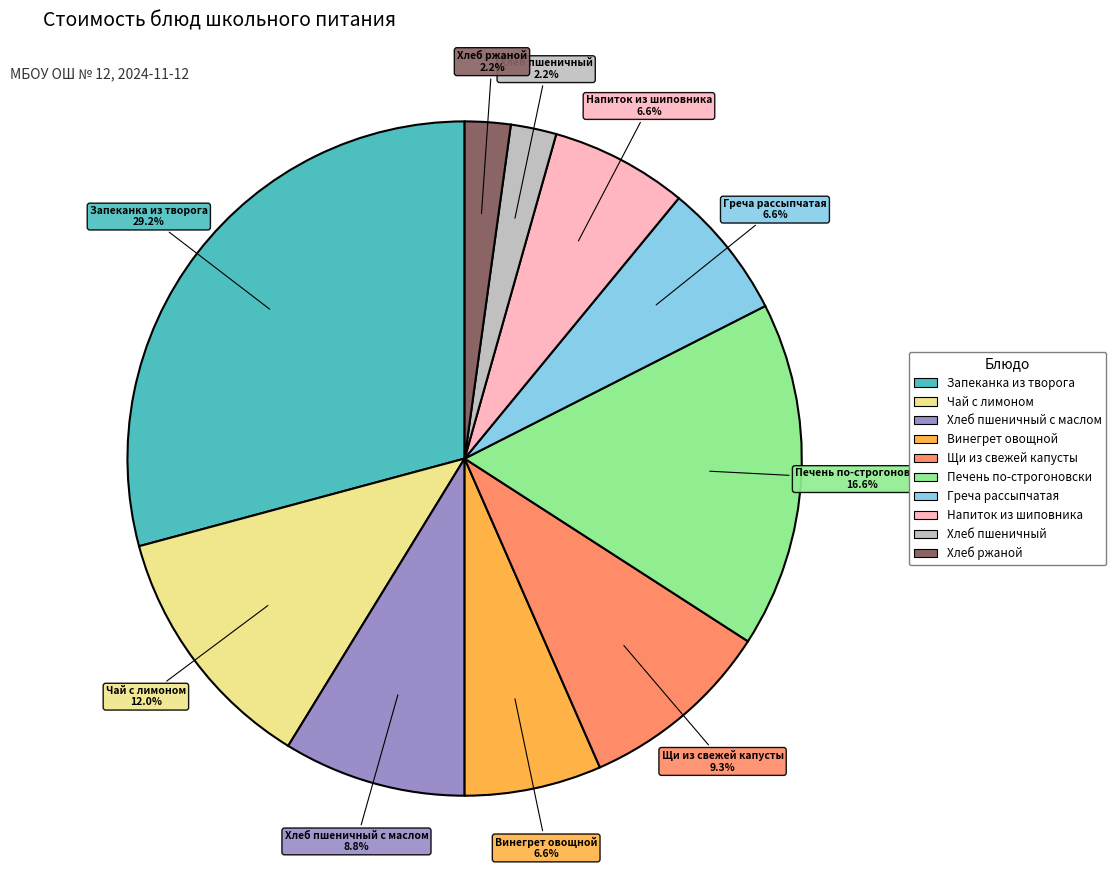

To the nearest percent, what is the difference between the largest and smallest slice percentages?

27%